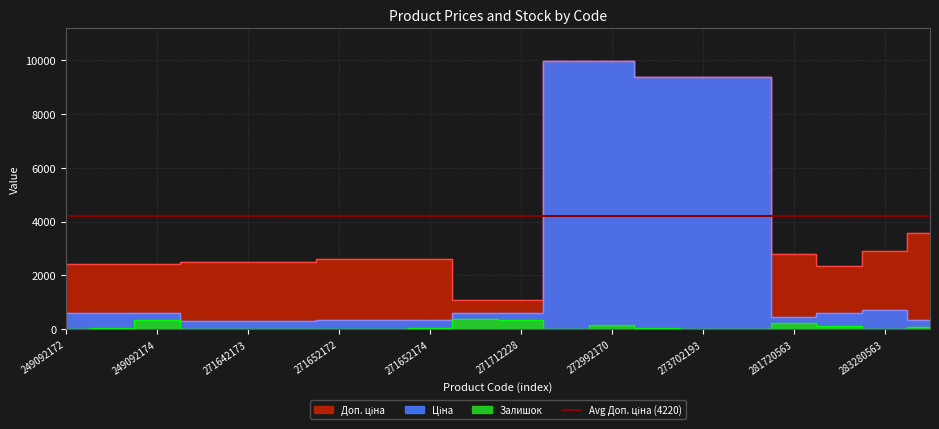

What is the average value of the Залишок series?

90.8